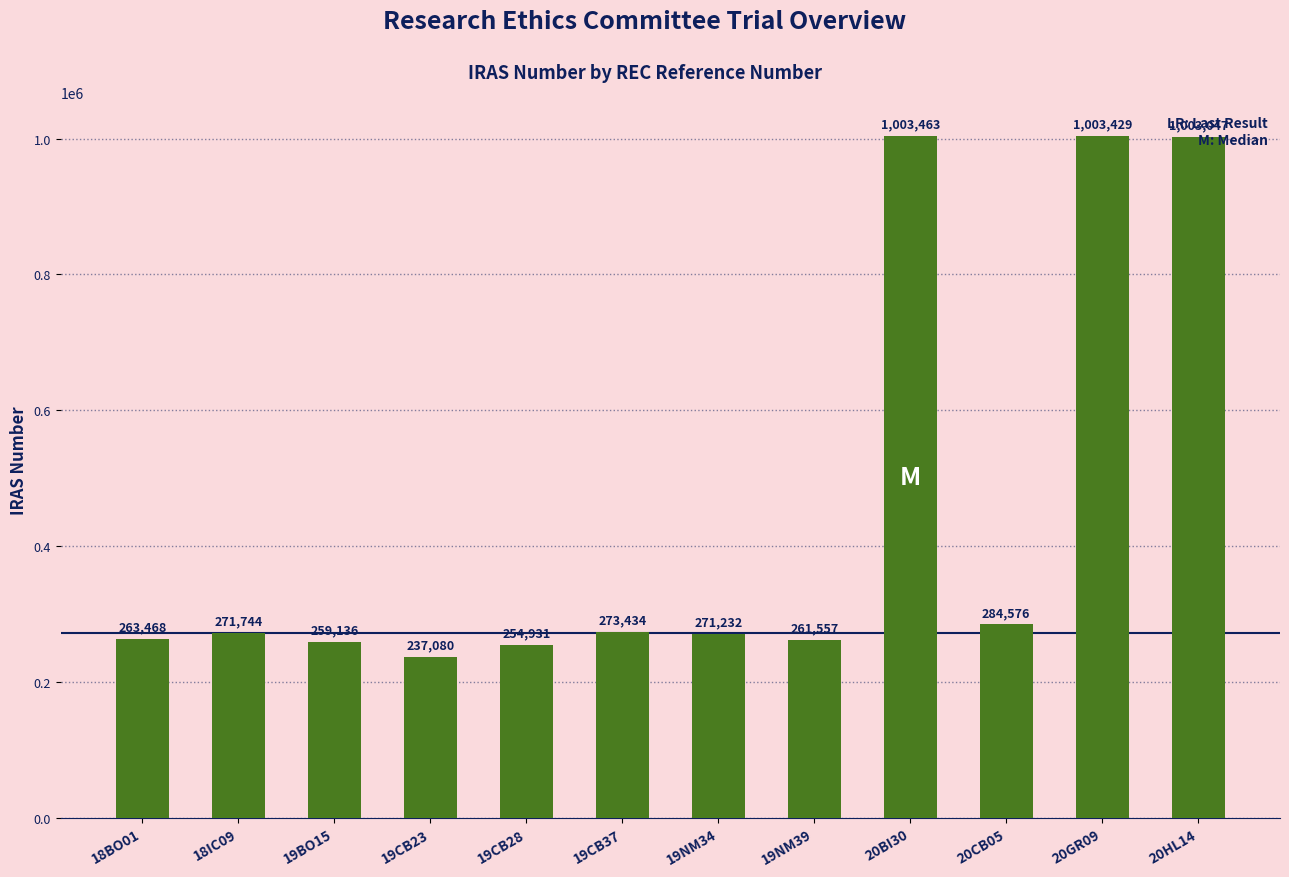

Is it true that the value at 20BI30 is 1003463?

True